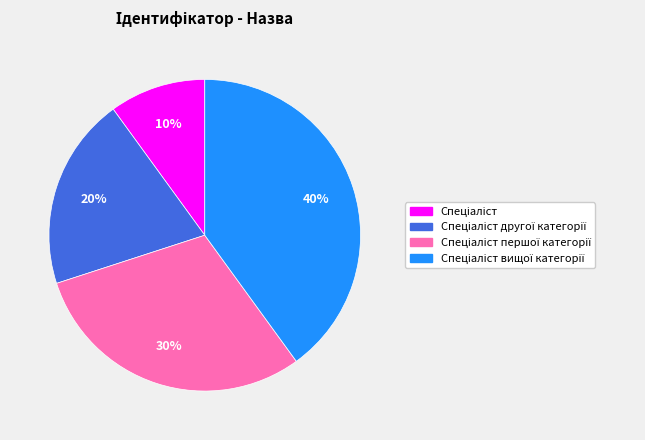

Does any single category account for the majority?

No